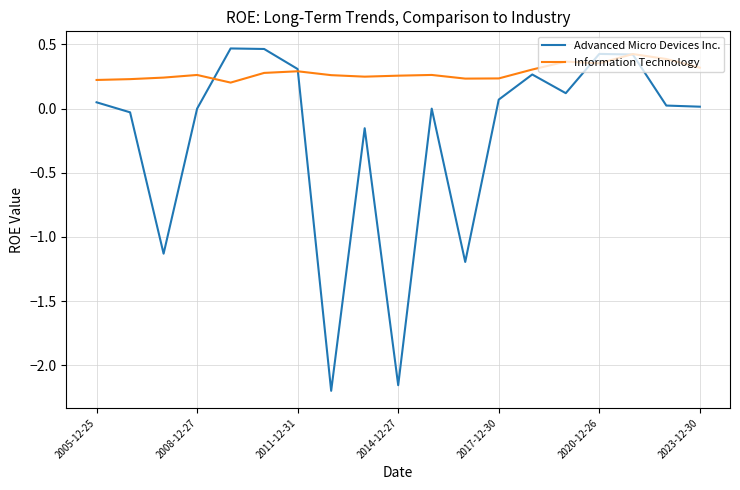

Which series has the largest total across all categories?

Information Technology